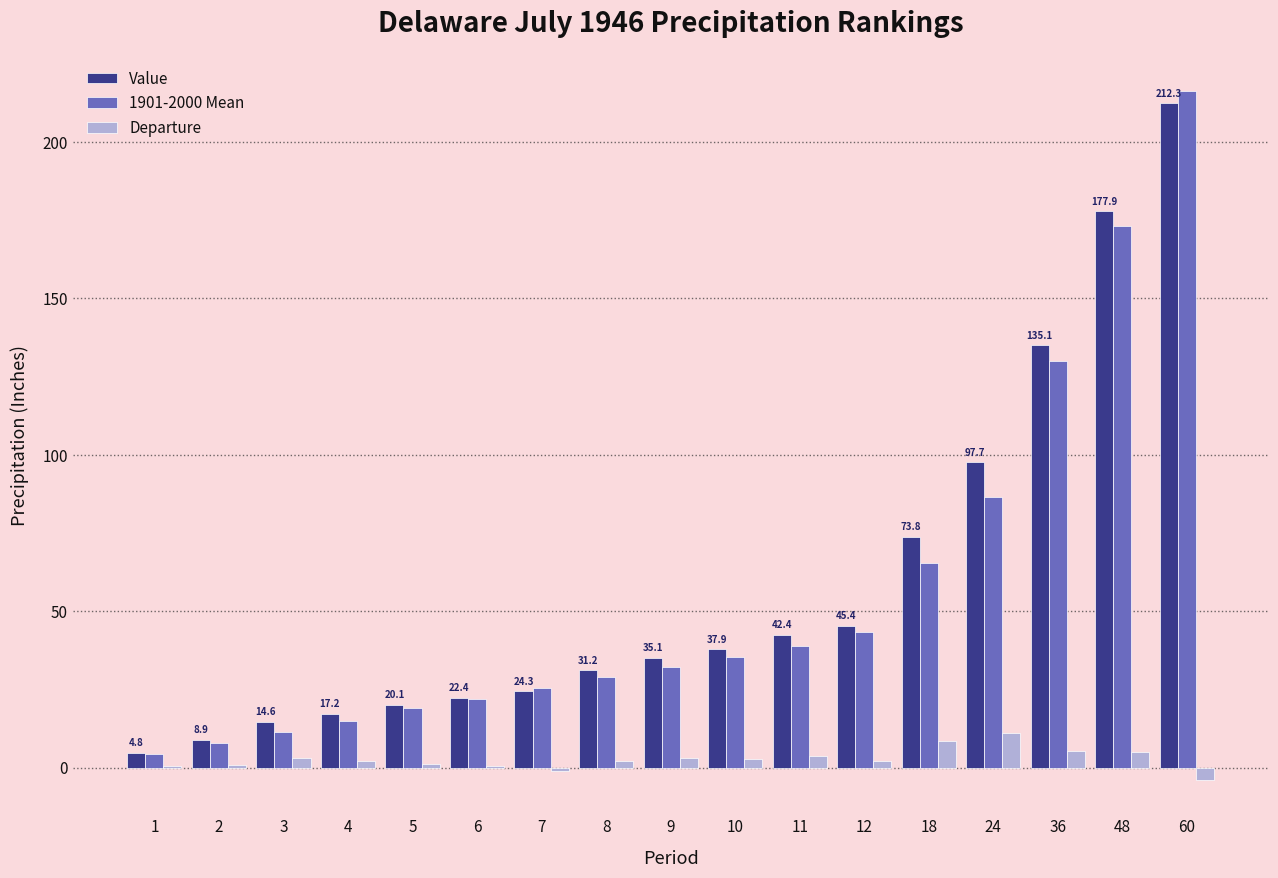

The value of Value at 8 is 31.2. True or false?

True